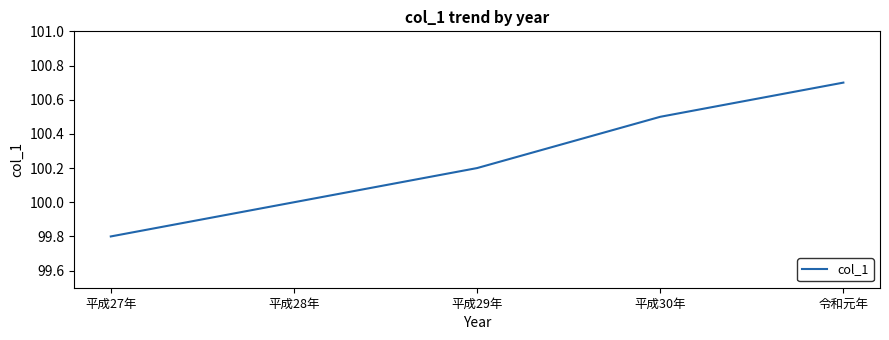

What position from the right is 令和元年?

1